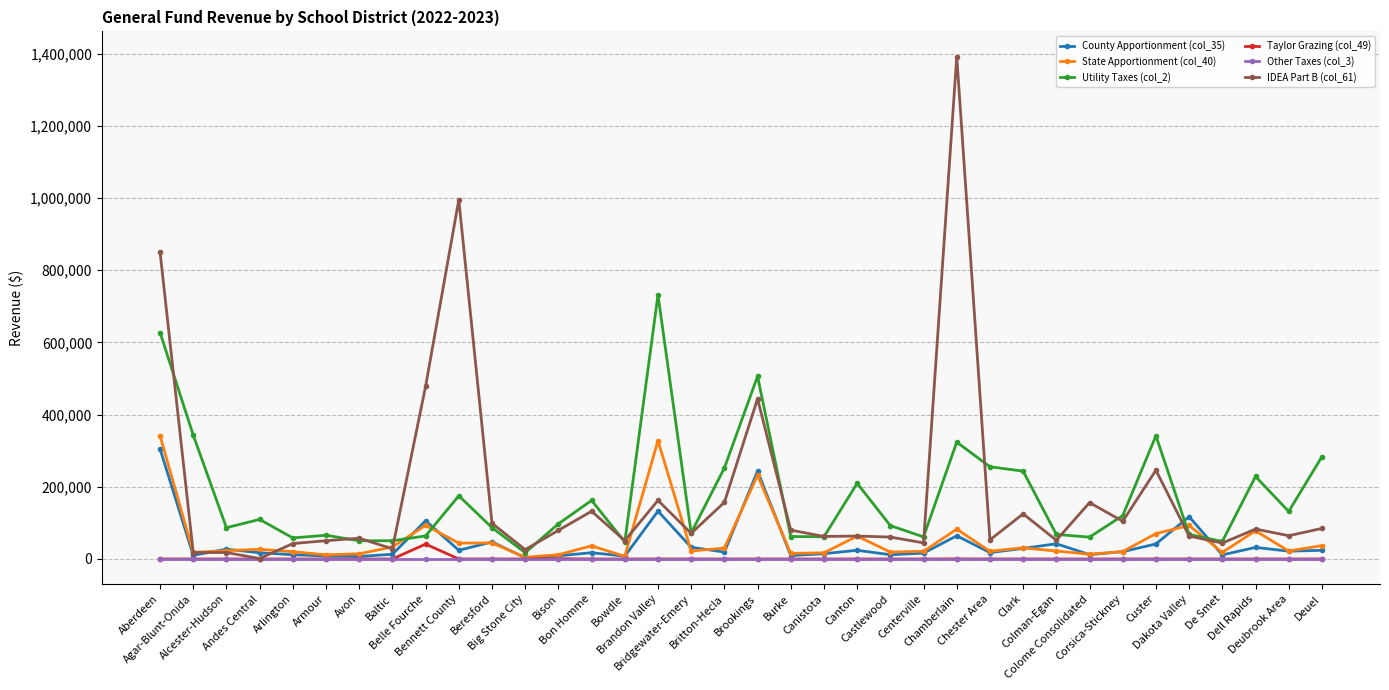

Which category has the highest value in the IDEA Part B (col_61) series?

Chamberlain